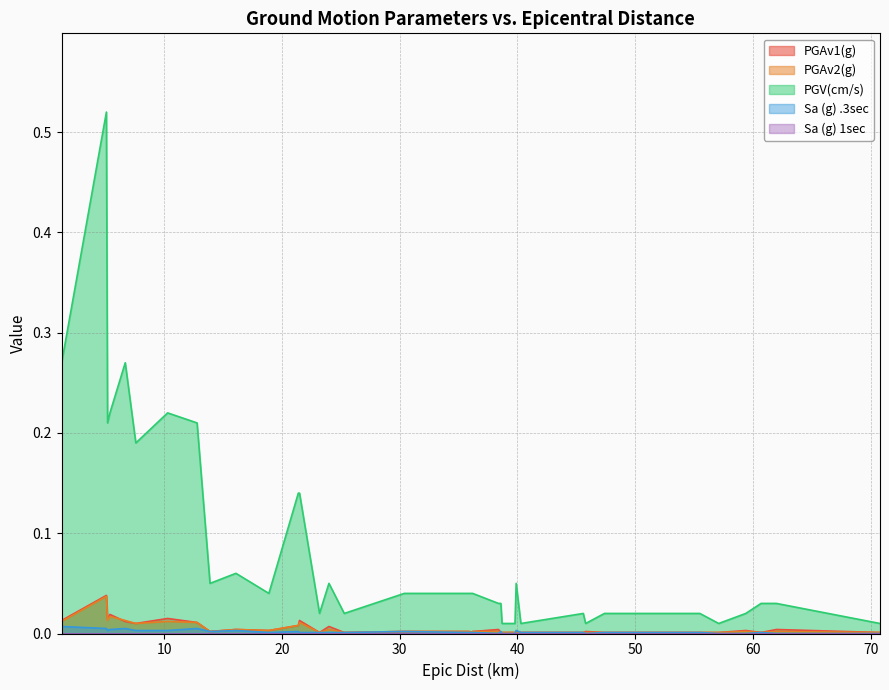

True or false: PGV(cm/s) and Sa (g) 1sec cross at least once.

False